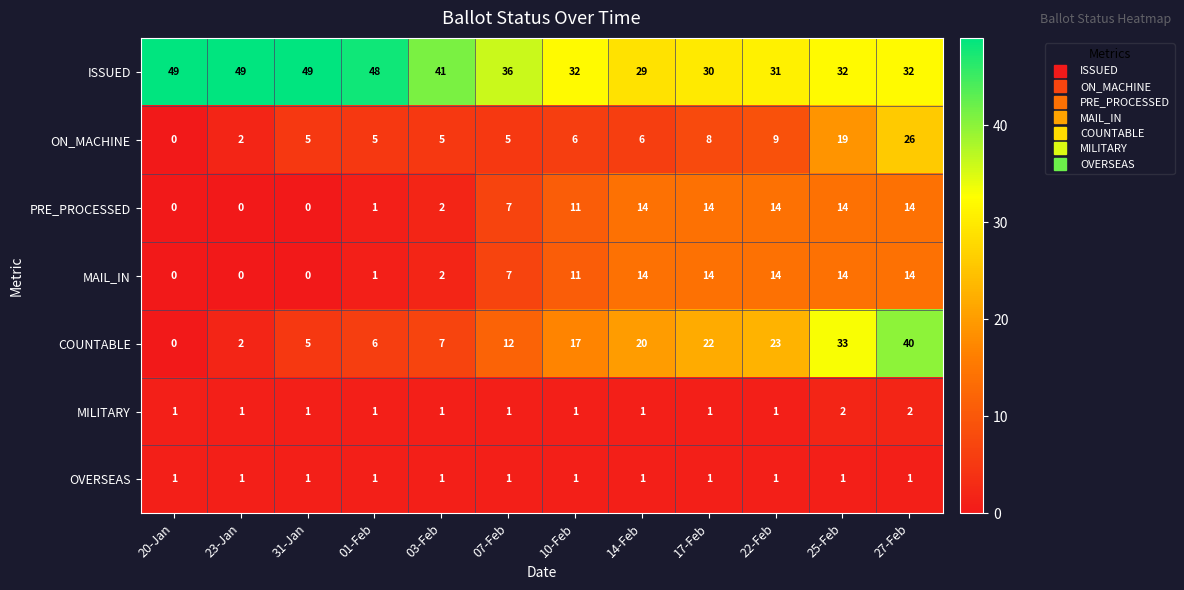

Is it true that MILITARY equals 0 at 07-Feb?

False